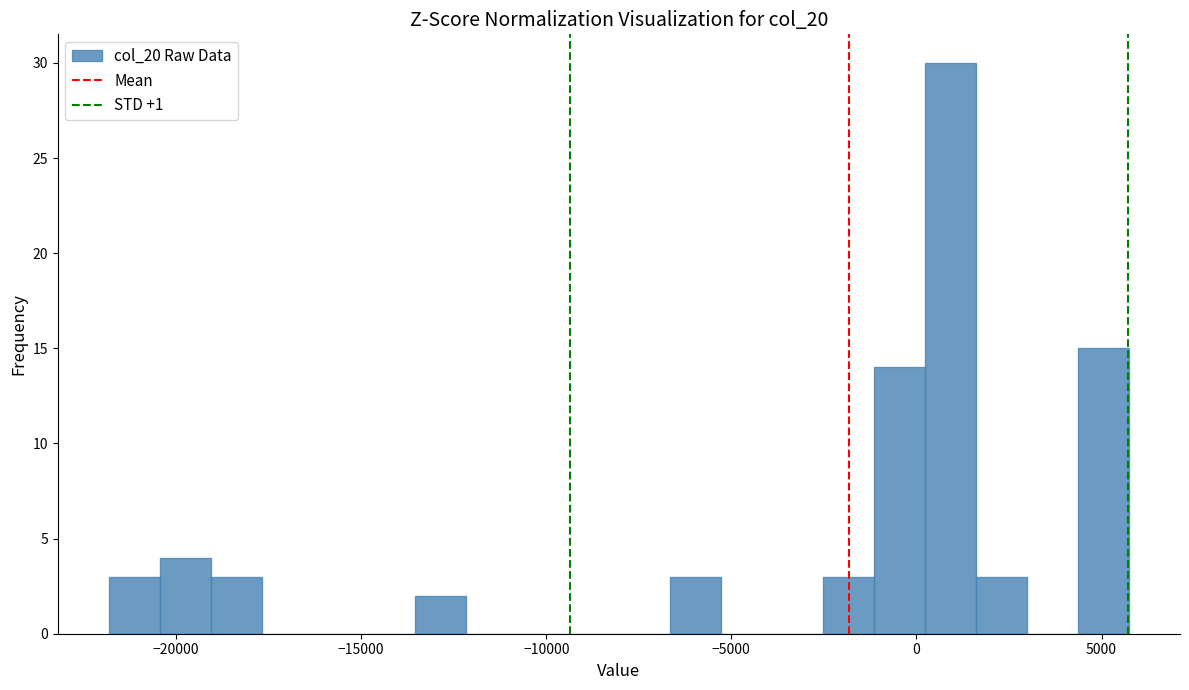

Read against the x-axis, roughly where is the centre of the tallest bar?

1000